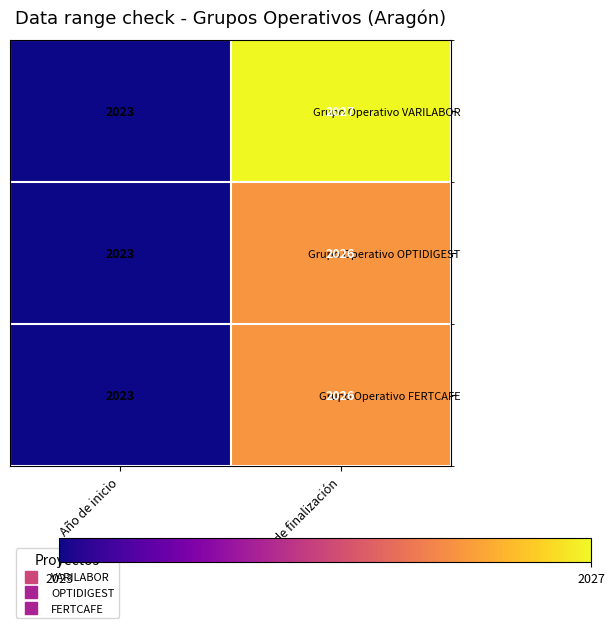

Reading left to right, list all the values displayed in this chart.

Grupo Operativo VARILABOR: 2023	2027
Grupo Operativo OPTIDIGEST: 2023	2026
Grupo Operativo FERTCAFE: 2023	2026